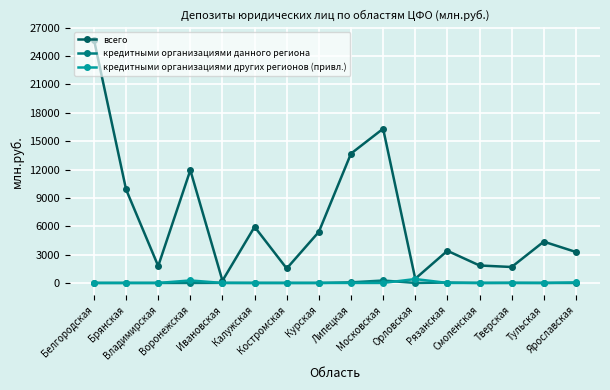

At which label is всего closest to 12990?

Липецкая